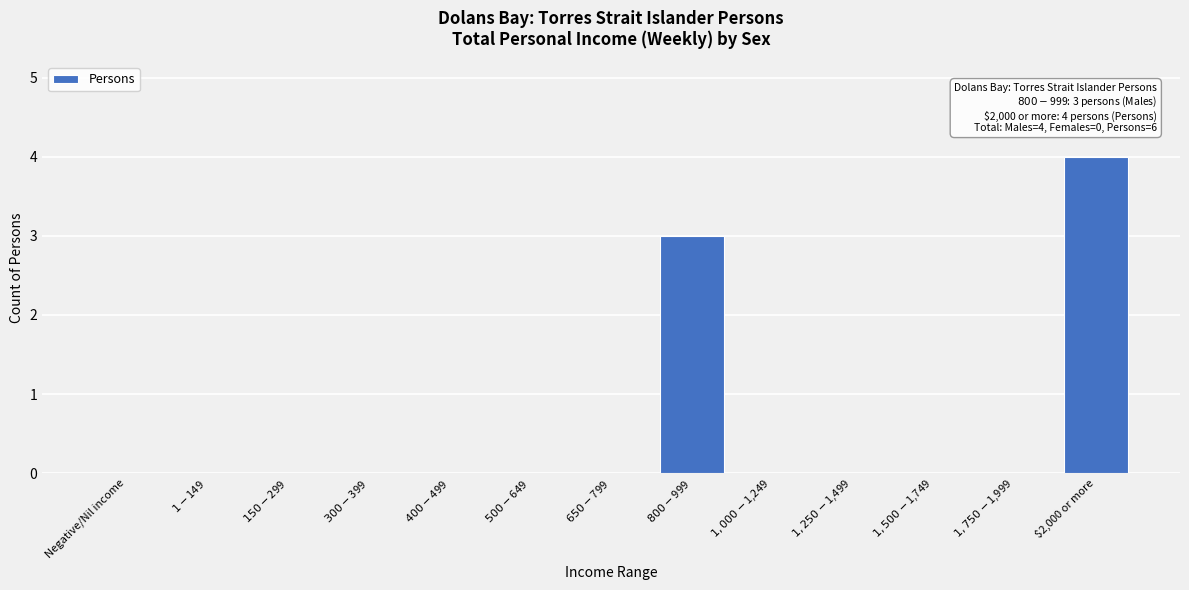

What is the maximum value shown in the chart?

4